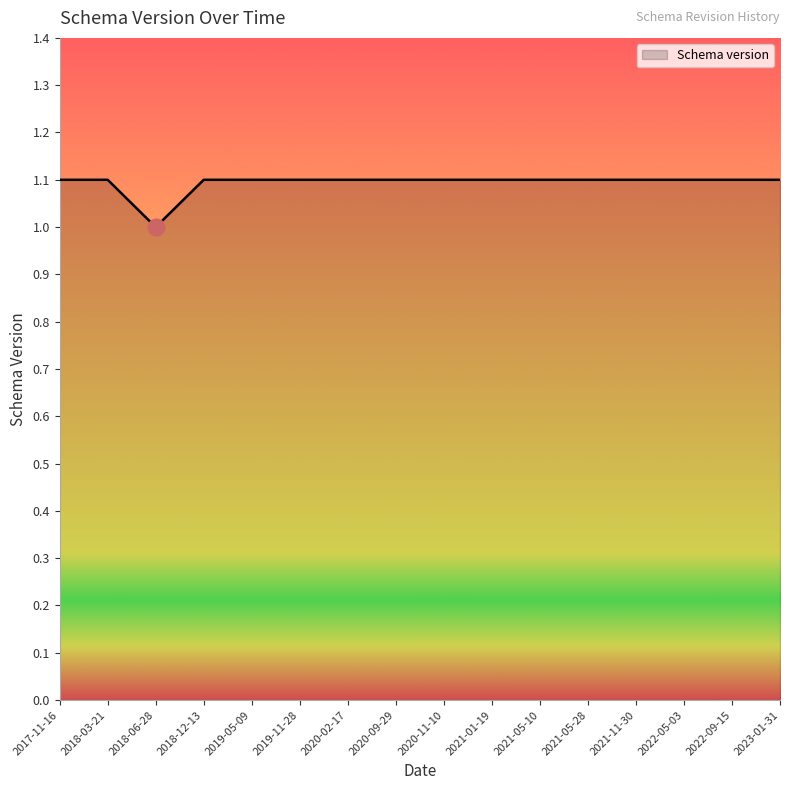

Count the number of categories in the chart.

16